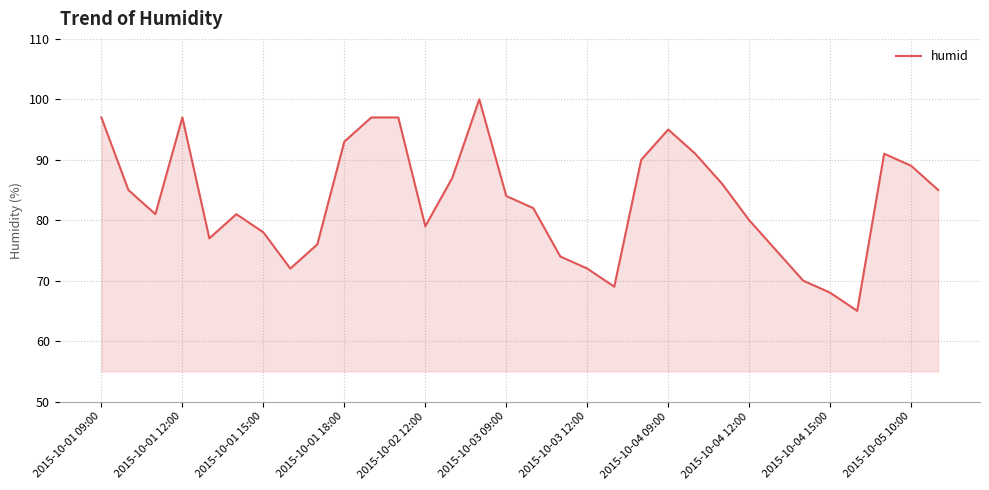

What is the minimum value shown in the chart?

65